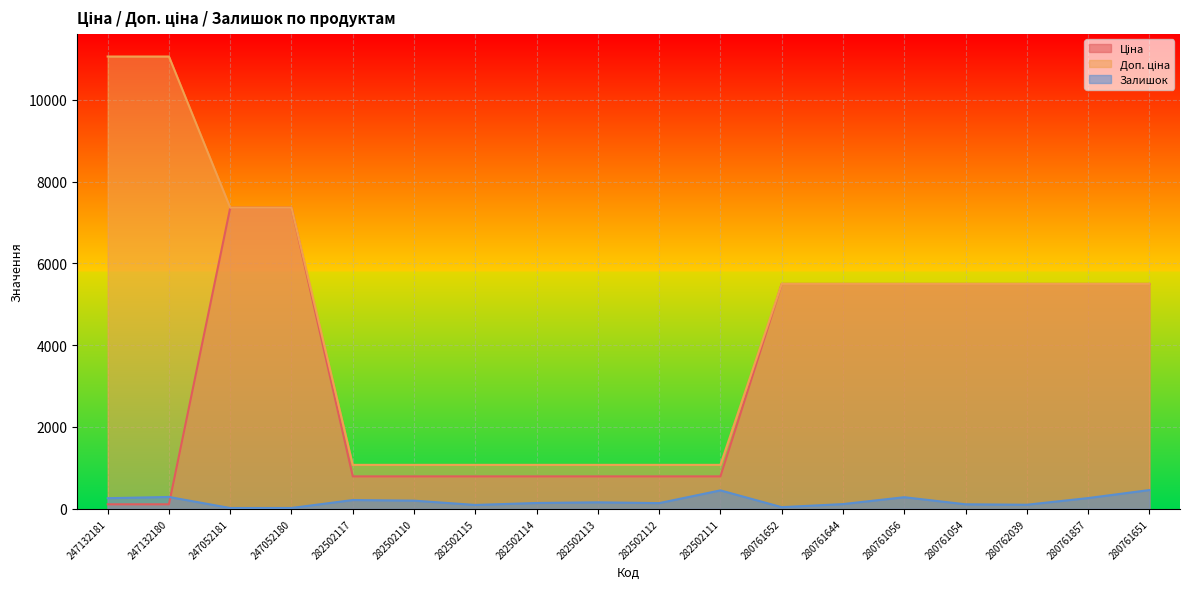

What is the value of the Ціна point at the 7th from the left?

793.0